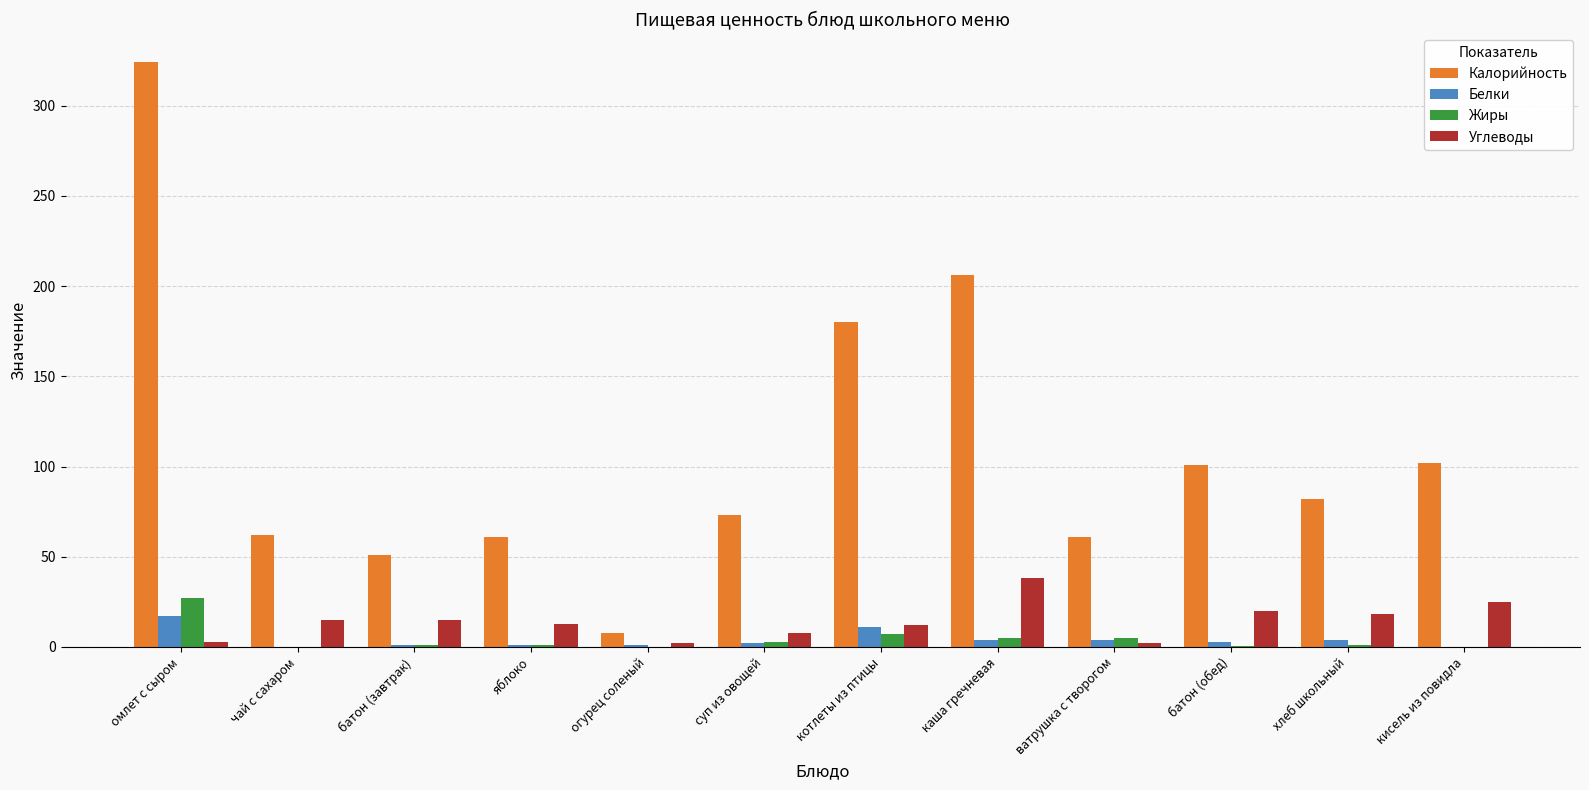

Where does the Калорийность series first go above 82?

омлет с сыром